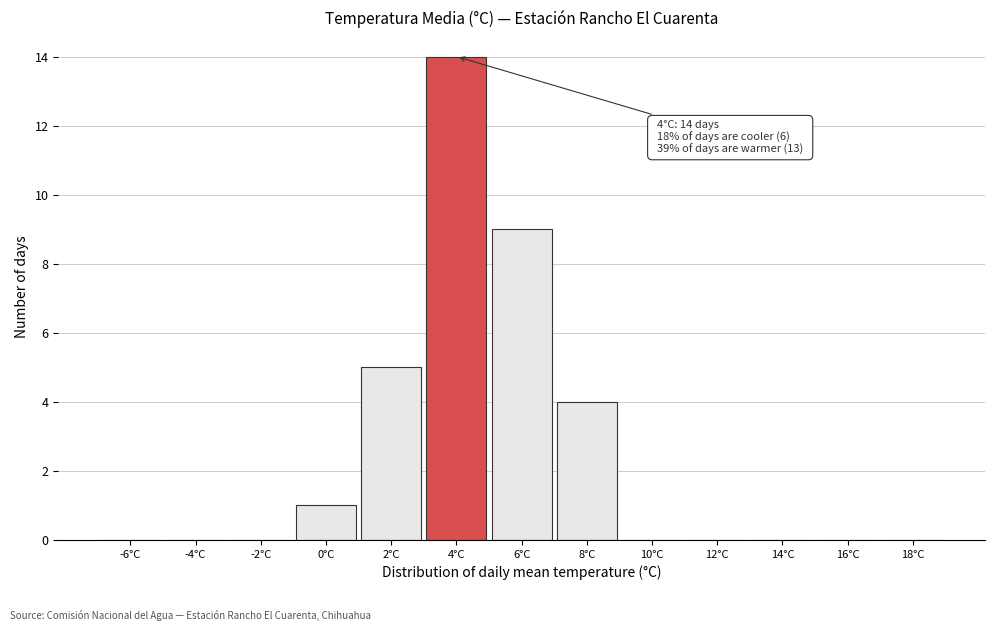

Reading right to left, transcribe all the data shown in this chart.

18°C=0	16°C=0	14°C=0	12°C=0	10°C=0	8°C=4	6°C=9	4°C=14	2°C=5	0°C=1	-2°C=0	-4°C=0	-6°C=0